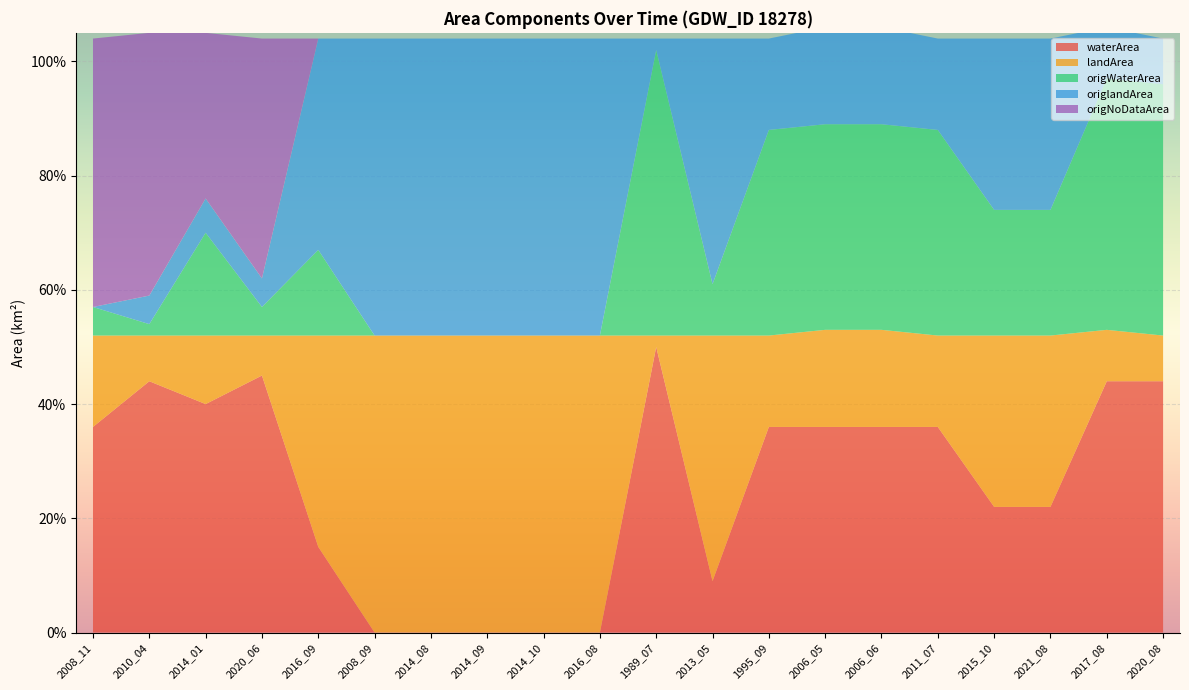

Reading left to right, extract all data points from this chart.

waterArea: 2008_11=0.4	2010_04=0.4	2014_01=0.4	2020_06=0.5	2016_09=0.1	2008_09=0.0	2014_08=0.0	2014_09=0.0	2014_10=0.0	2016_08=0.0	1989_07=0.5	2013_05=0.1	1995_09=0.4	2006_05=0.4	2006_06=0.4	2011_07=0.4	2015_10=0.2	2021_08=0.2	2017_08=0.4	2020_08=0.4
landArea: 2008_11=0.2	2010_04=0.1	2014_01=0.1	2020_06=0.1	2016_09=0.4	2008_09=0.5	2014_08=0.5	2014_09=0.5	2014_10=0.5	2016_08=0.5	1989_07=0.0	2013_05=0.4	1995_09=0.2	2006_05=0.2	2006_06=0.2	2011_07=0.2	2015_10=0.3	2021_08=0.3	2017_08=0.1	2020_08=0.1
origWaterArea: 2008_11=0.1	2010_04=0.0	2014_01=0.2	2020_06=0.1	2016_09=0.1	2008_09=0.0	2014_08=0.0	2014_09=0.0	2014_10=0.0	2016_08=0.0	1989_07=0.5	2013_05=0.1	1995_09=0.4	2006_05=0.4	2006_06=0.4	2011_07=0.4	2015_10=0.2	2021_08=0.2	2017_08=0.4	2020_08=0.4
origlandArea: 2008_11=0.0	2010_04=0.1	2014_01=0.1	2020_06=0.1	2016_09=0.4	2008_09=0.5	2014_08=0.5	2014_09=0.5	2014_10=0.5	2016_08=0.5	1989_07=0.0	2013_05=0.4	1995_09=0.2	2006_05=0.2	2006_06=0.2	2011_07=0.2	2015_10=0.3	2021_08=0.3	2017_08=0.1	2020_08=0.1
origNoDataArea: 2008_11=0.5	2010_04=0.5	2014_01=0.3	2020_06=0.4	2016_09=0.0	2008_09=0.0	2014_08=0.0	2014_09=0.0	2014_10=0.0	2016_08=0.0	1989_07=0.0	2013_05=0.0	1995_09=0.0	2006_05=0.0	2006_06=0.0	2011_07=0.0	2015_10=0.0	2021_08=0.0	2017_08=0.0	2020_08=0.0